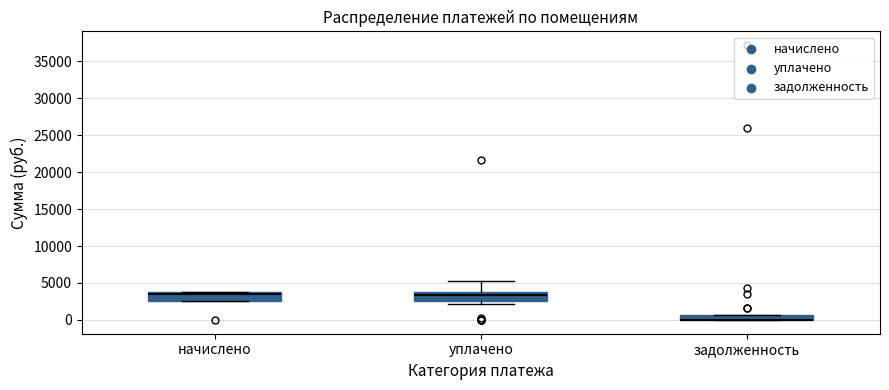

Where does the median line of the box for уплачено sit on the y-axis? The values are not printed on the chart, so give them approximately, as read against the axis.

3500